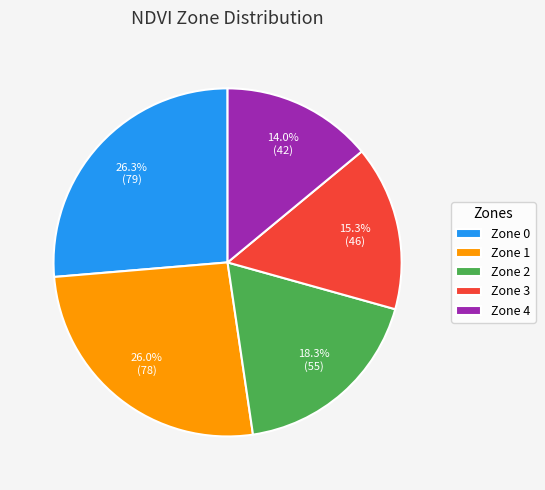

Is it true that Zone 3 is 15% of the pie?

True